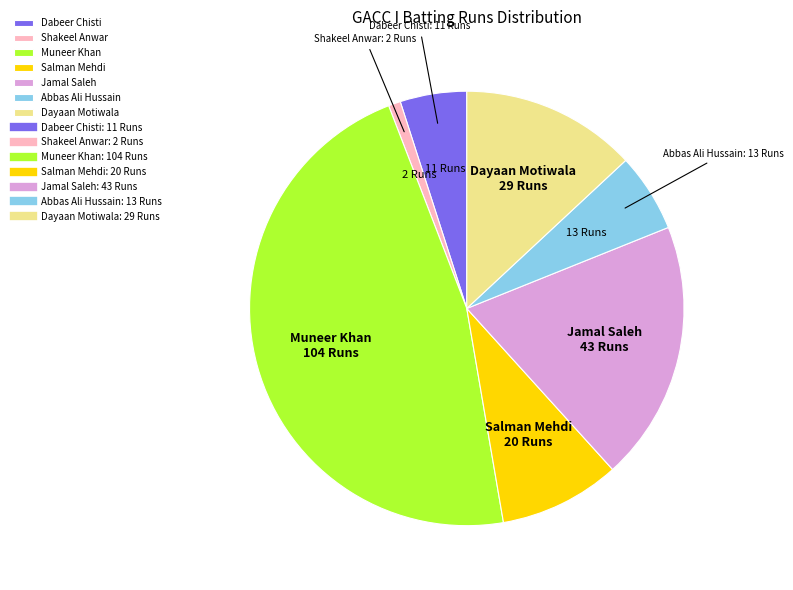

Which slice is the smallest?

Shakeel Anwar